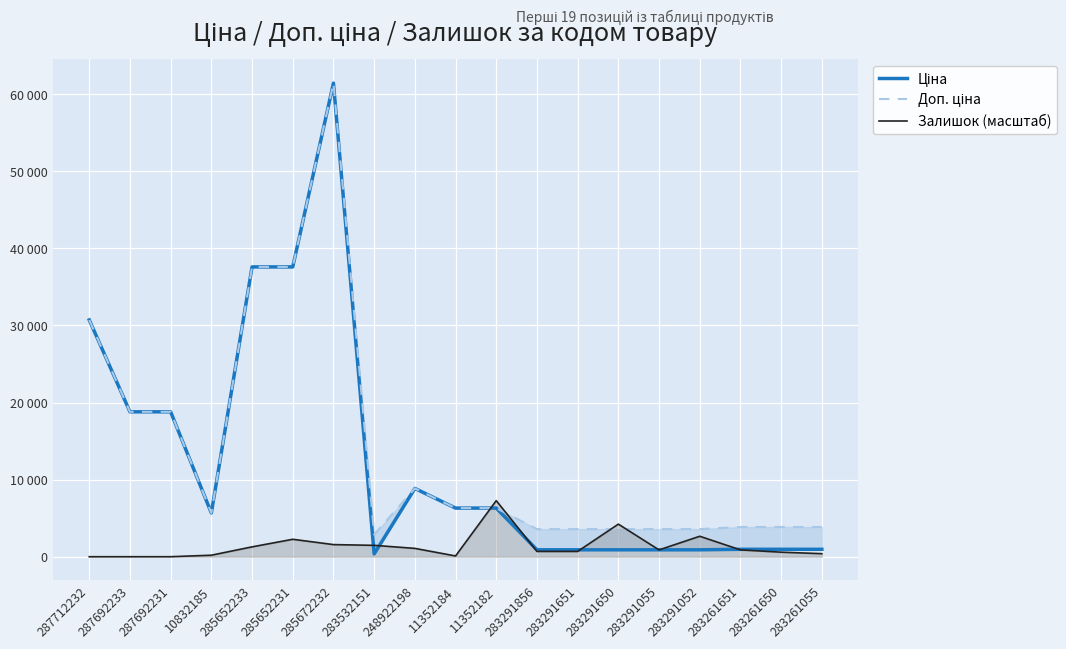

What is the approximate value of Ціна at 283291650?

895.9